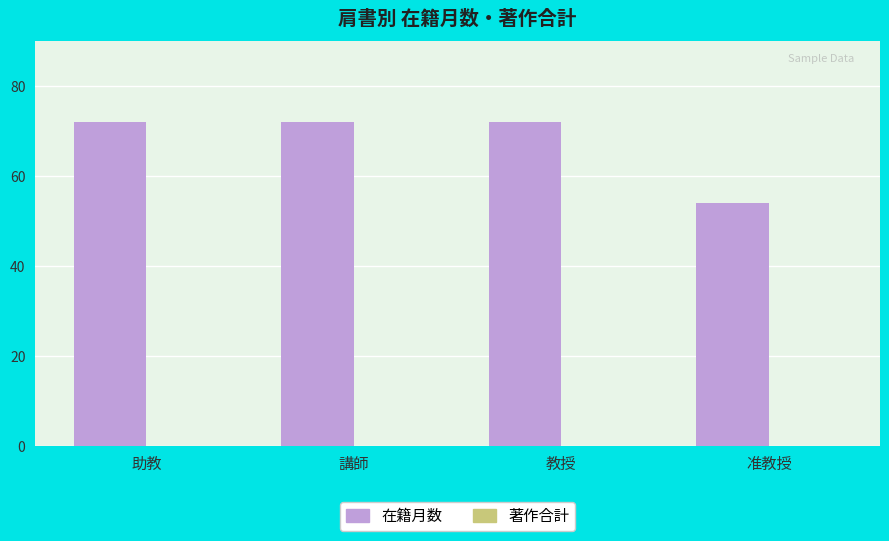

What is the average value?

68